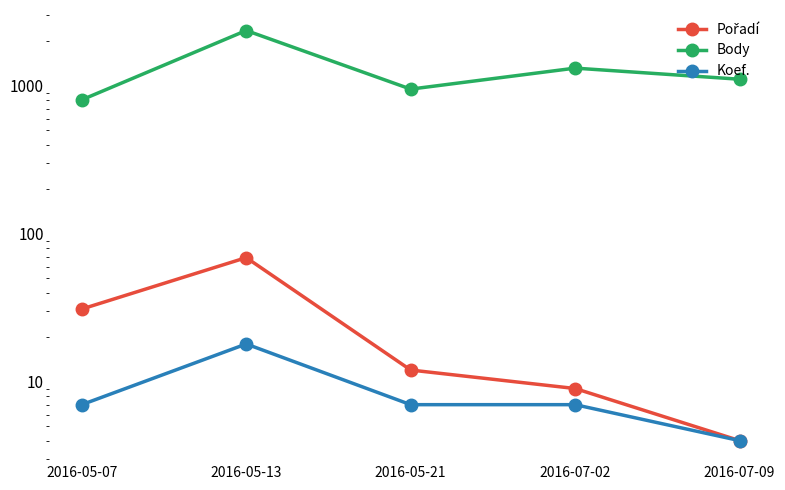

True or false: Pořadí and Koef. intersect in this chart.

False